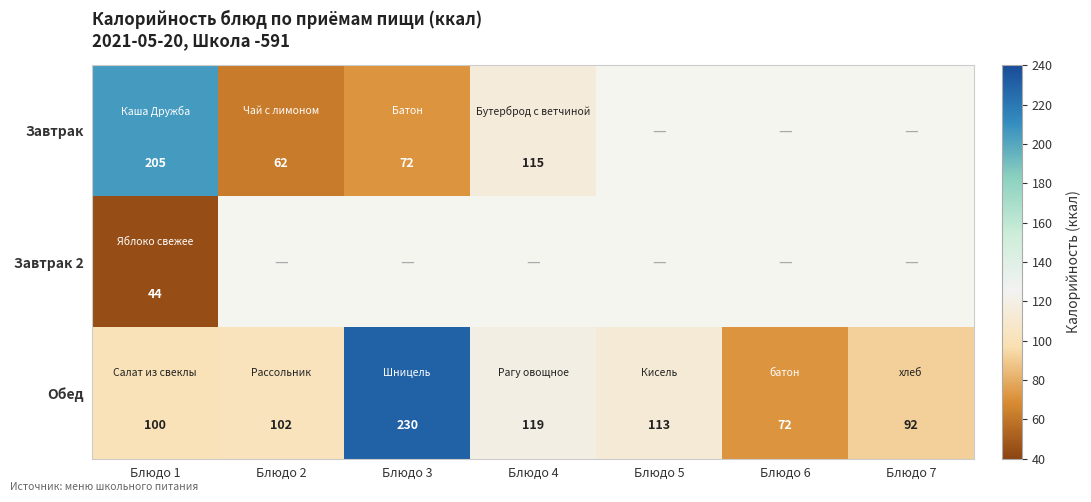

What is the difference between the second highest and minimum values in the Обед series?

47